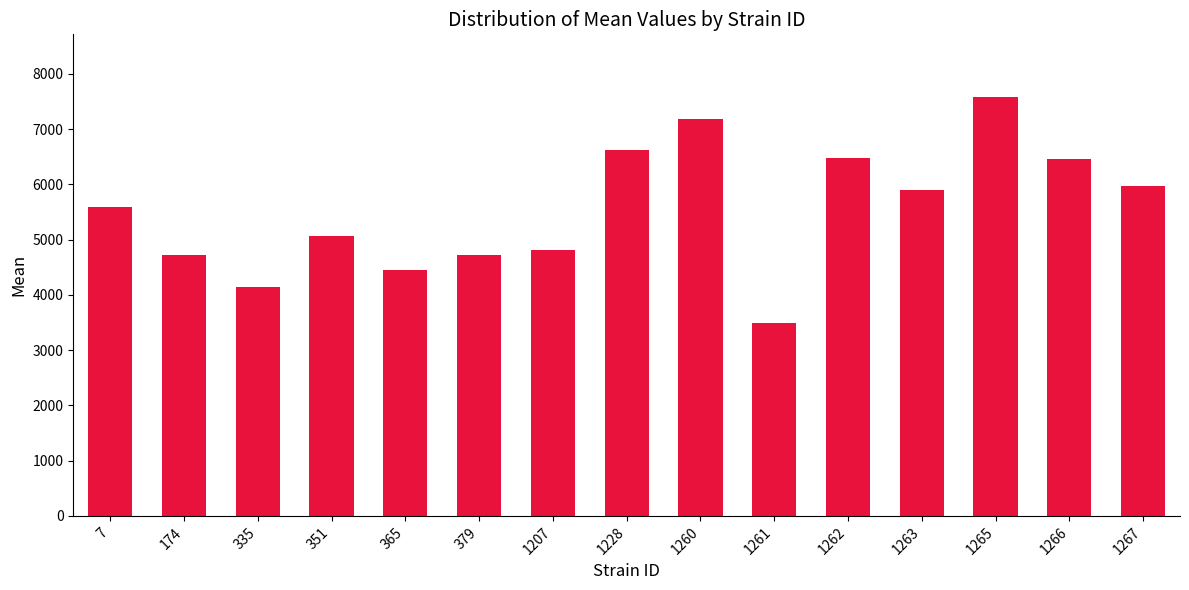

What is the minimum value shown in the chart?

3489.8